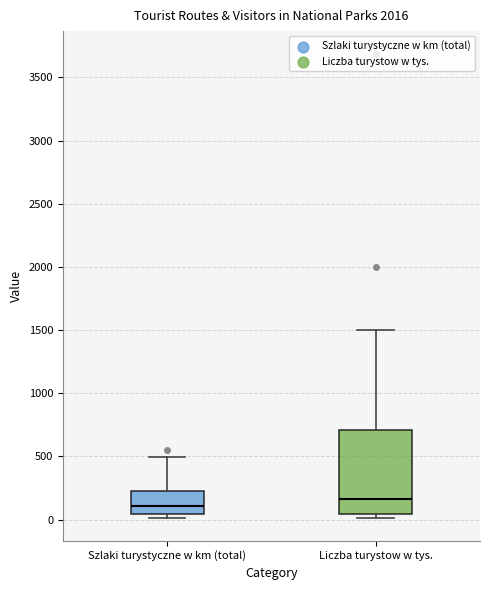

Comparing the boxes themselves (not the whiskers), which one is the tallest?

Liczba turystow w tys.